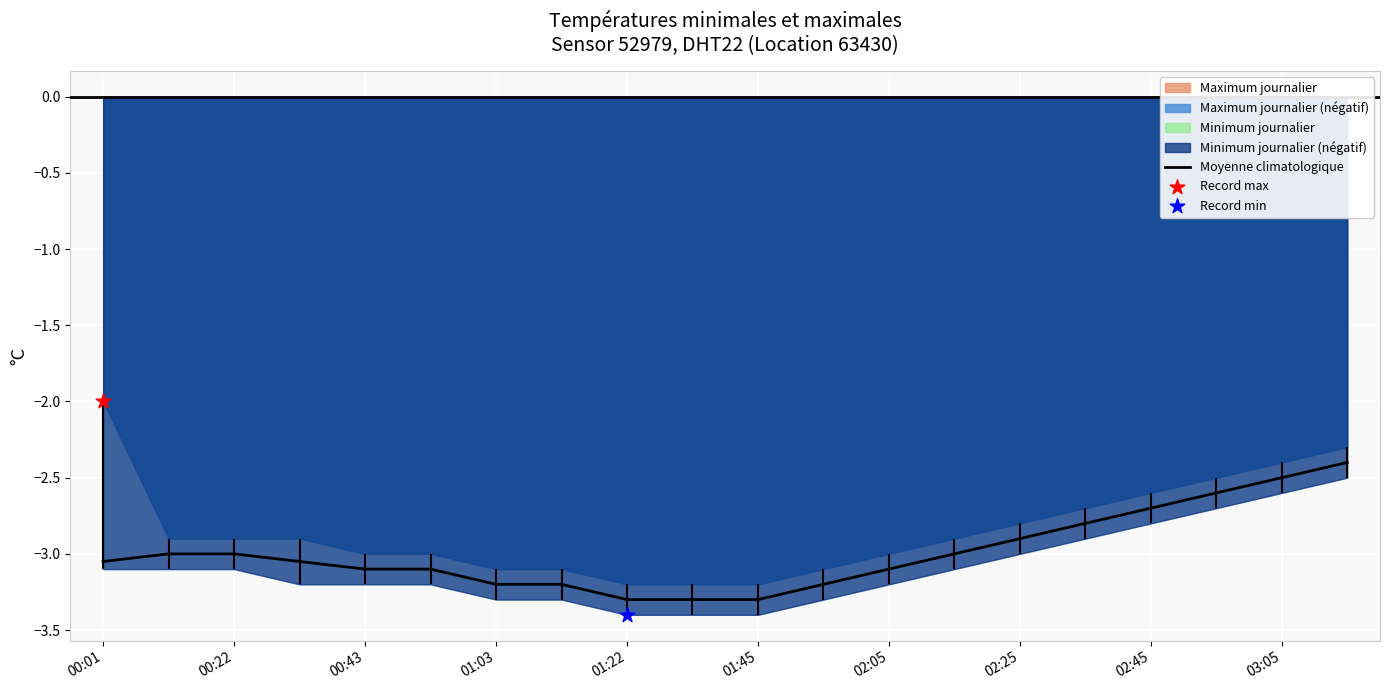

The value of Moyenne climatologique at 00:43 is -5.0. True or false?

False